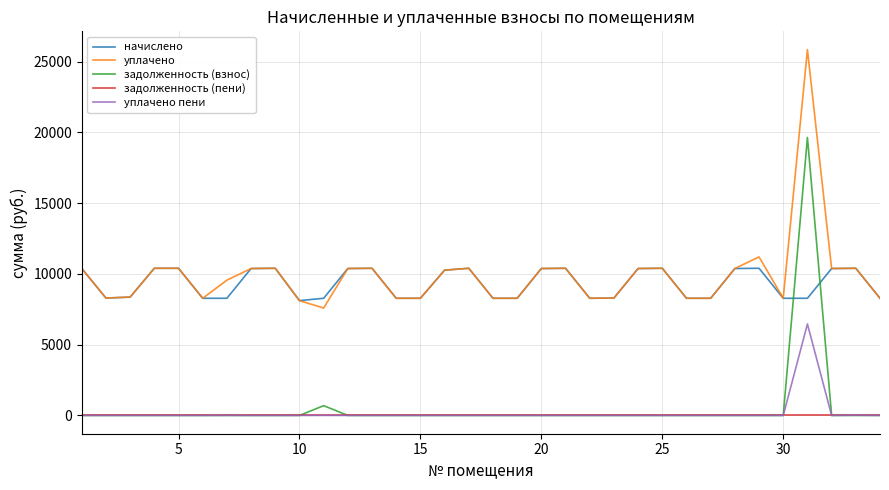

How many lines are shown in the chart?

5